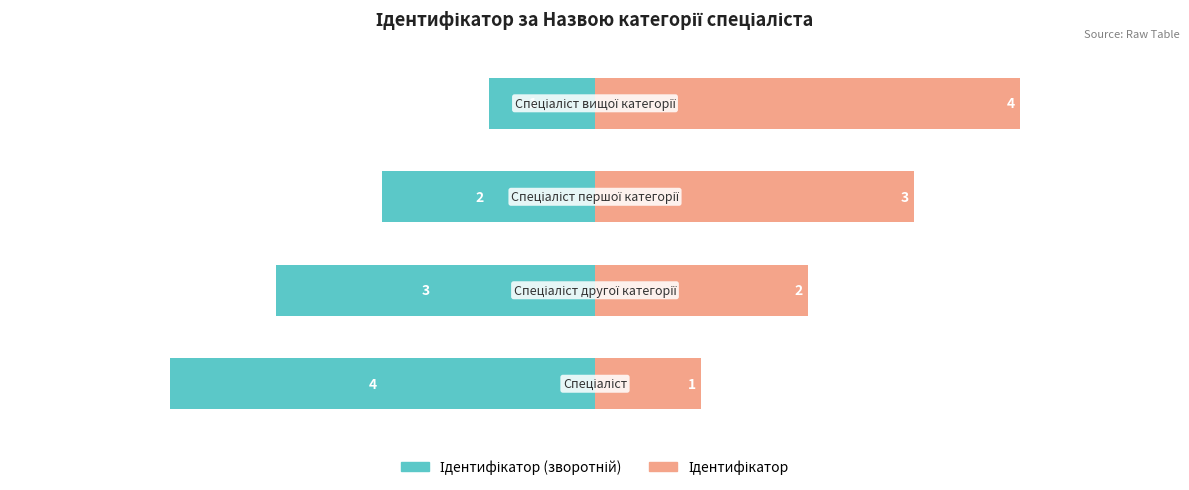

What is the maximum value for Ідентифікатор (зворотній)?

-1